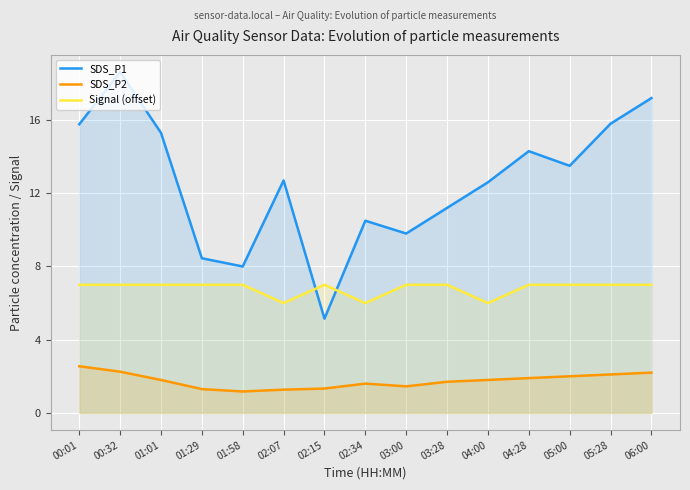

The value of SDS_P2 at 02:07 is 2.0. True or false?

False